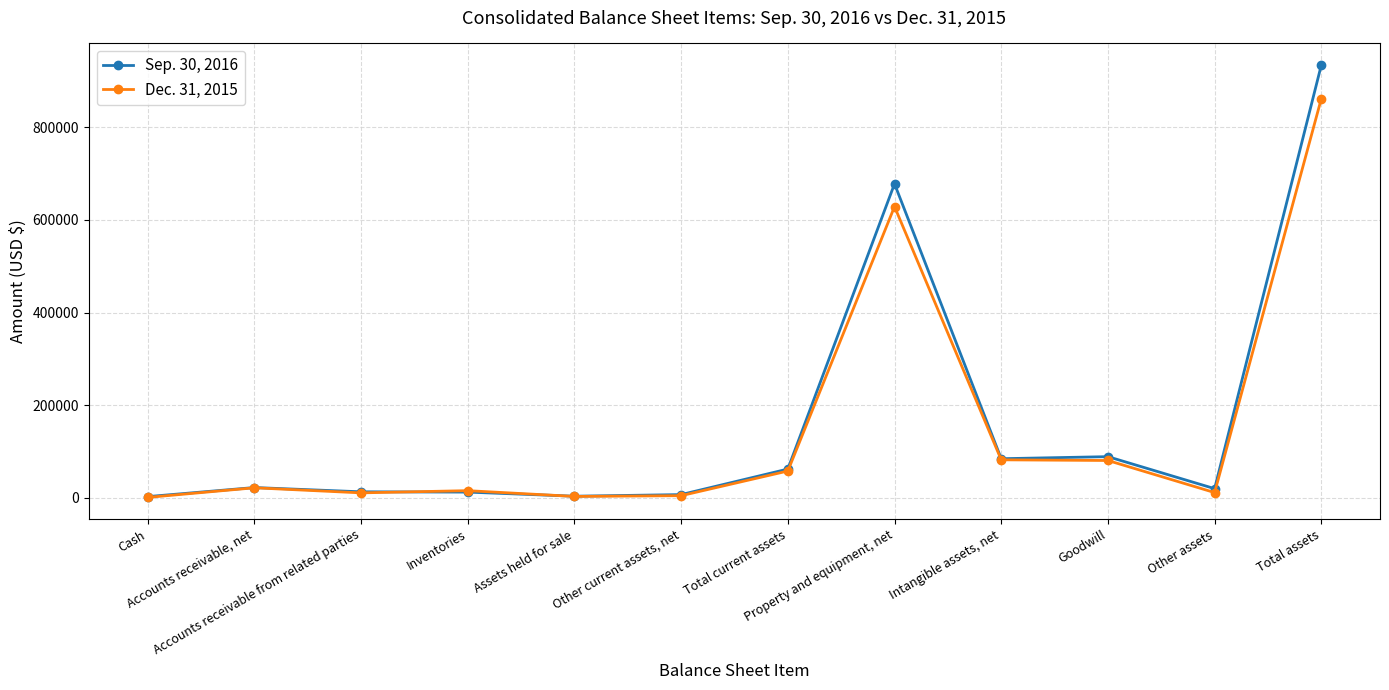

What is the difference between the maximum and minimum values in the Sep. 30, 2016 series?

931049